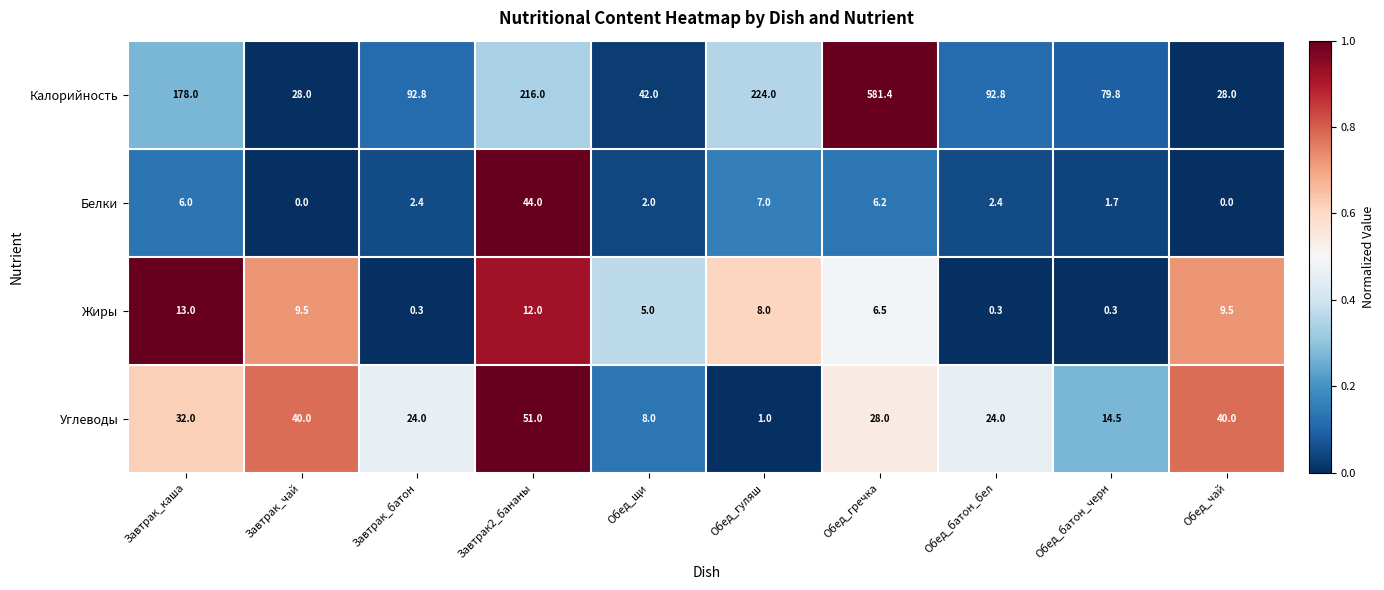

At which category is the sum across all series the highest?

Обед_гречка